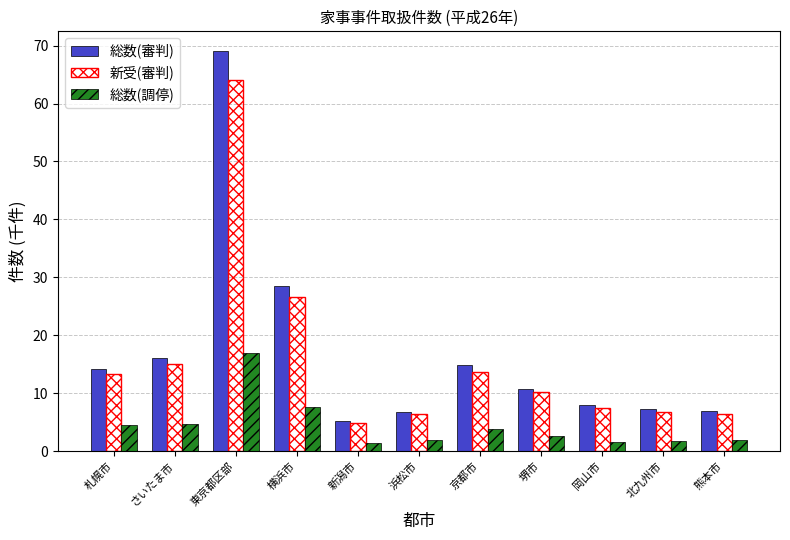

Does the chart contain stacked bars?

No